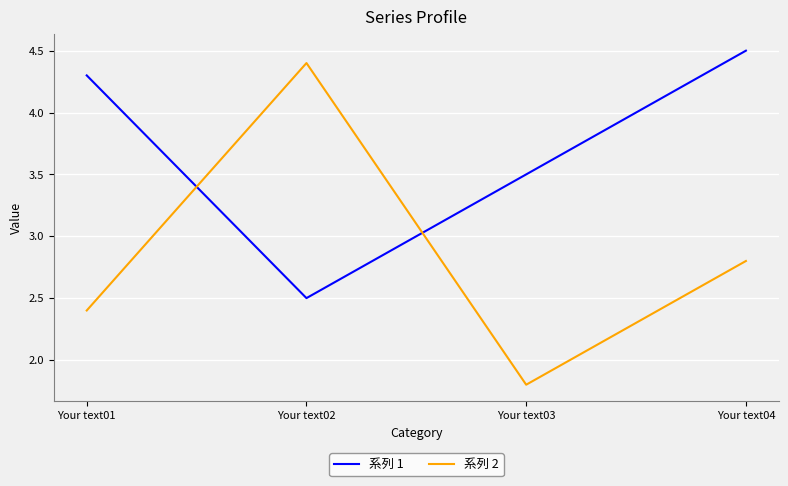

Reading left to right, list all the values displayed in this chart.

系列 1: Your text01=4.3	Your text02=2.5	Your text03=3.5	Your text04=4.5
系列 2: Your text01=2.4	Your text02=4.4	Your text03=1.8	Your text04=2.8